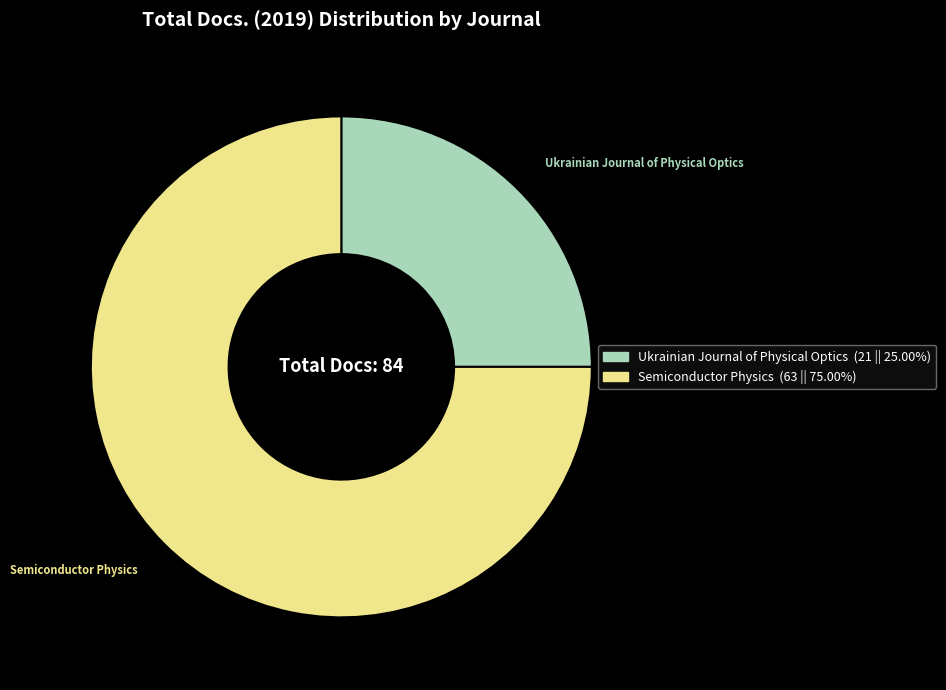

Is there any slice that represents more than half of the pie?

Yes